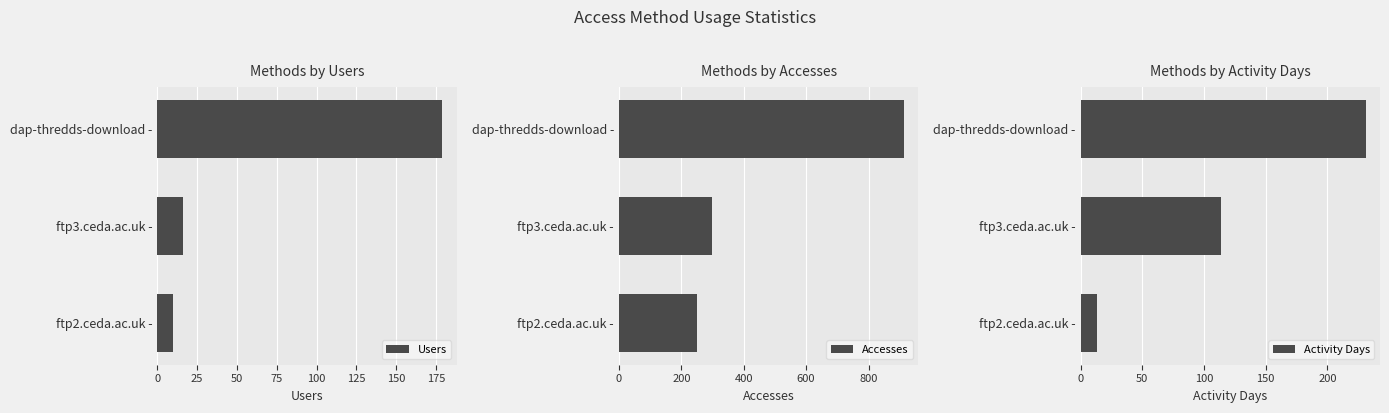

The value of Users at ftp2.ceda.ac.uk - is 3. True or false?

False